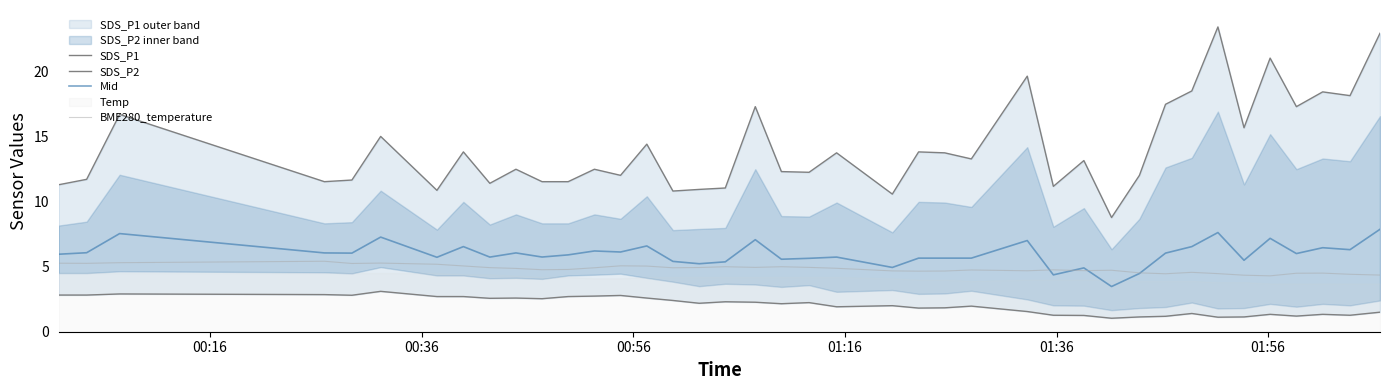

What is the highest value of the Mid series?

7.9